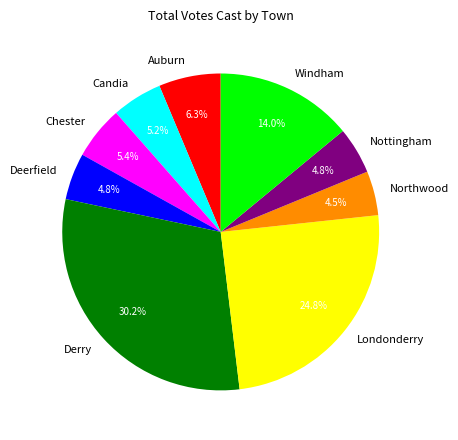

Approximately how many times larger is the value at Londonderry compared to Windham?

1.8